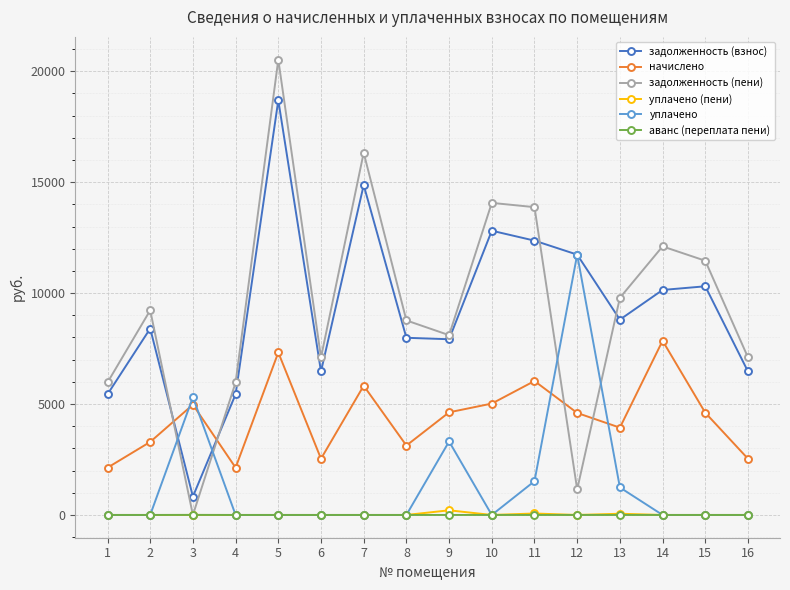

After their last crossing, which series has the higher values: задолженность (пени) or начислено?

задолженность (пени)